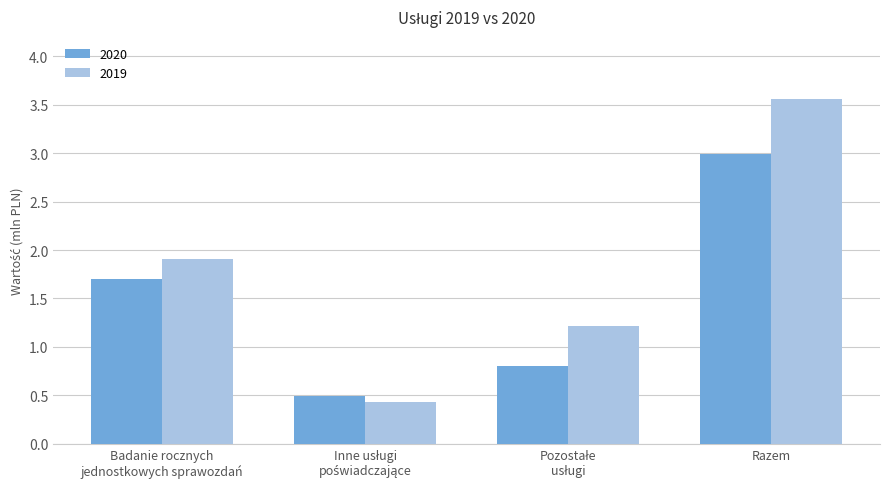

At how many categories does at least one series exceed 2?

1